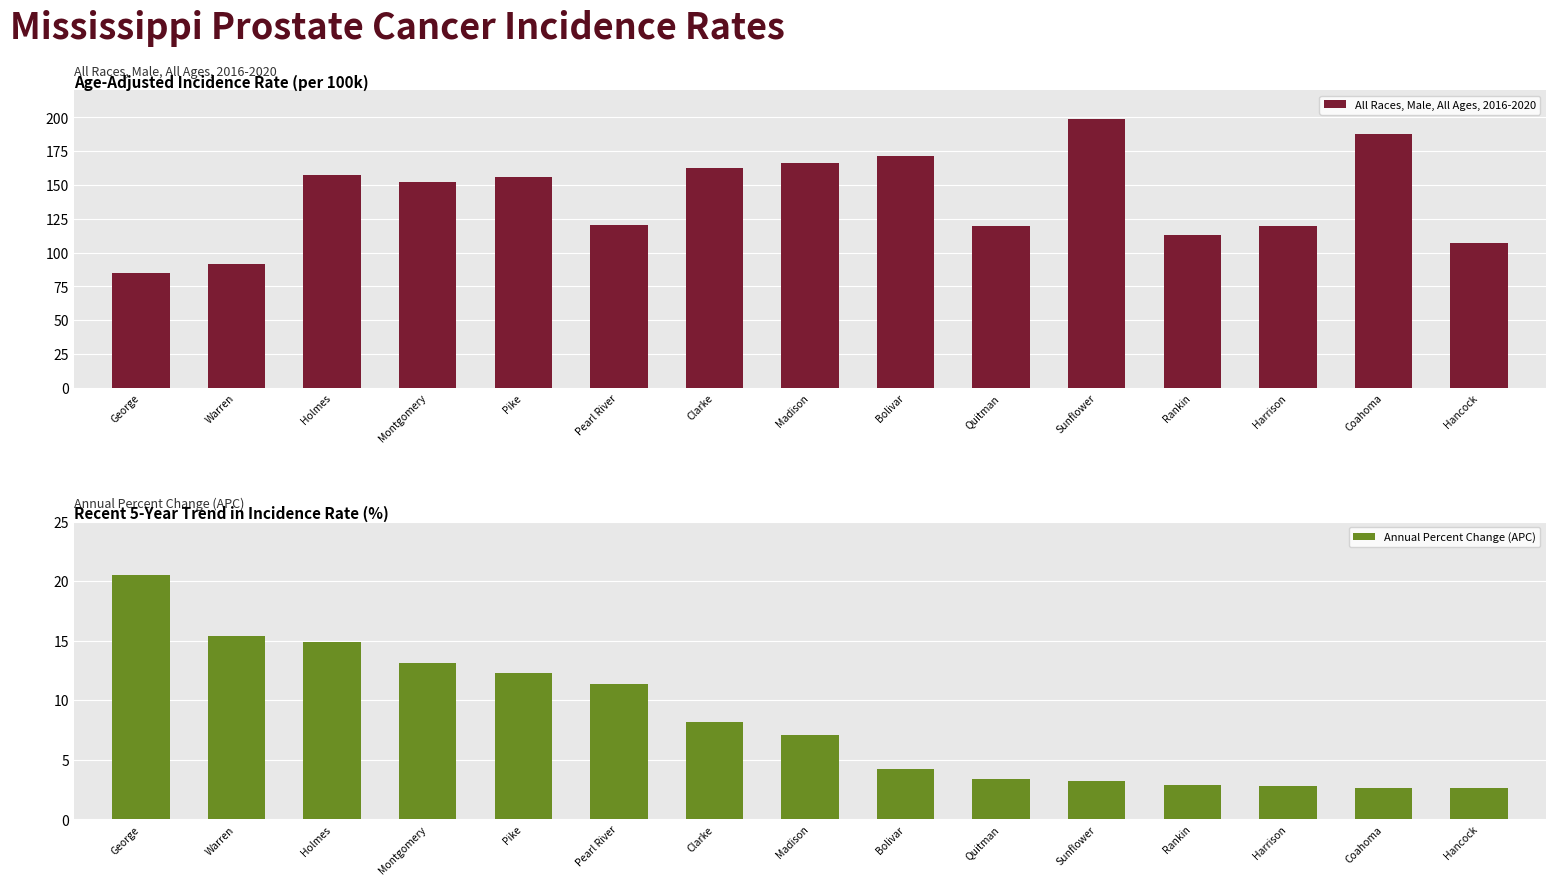

What is the label of the 9th bar from the left?

Bolivar